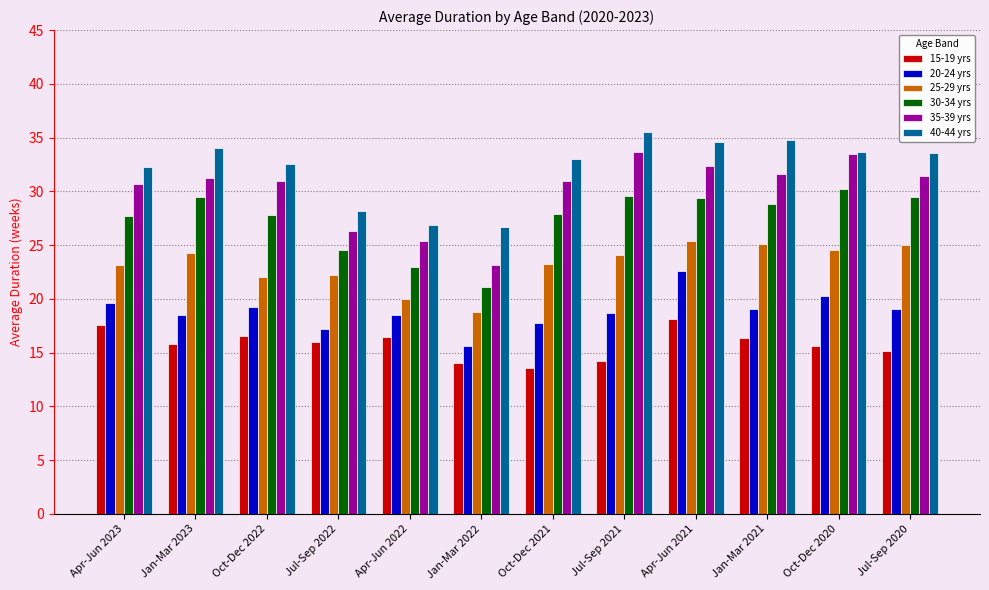

What is the difference between the highest and lowest values at Oct-Dec 2022?

16.0